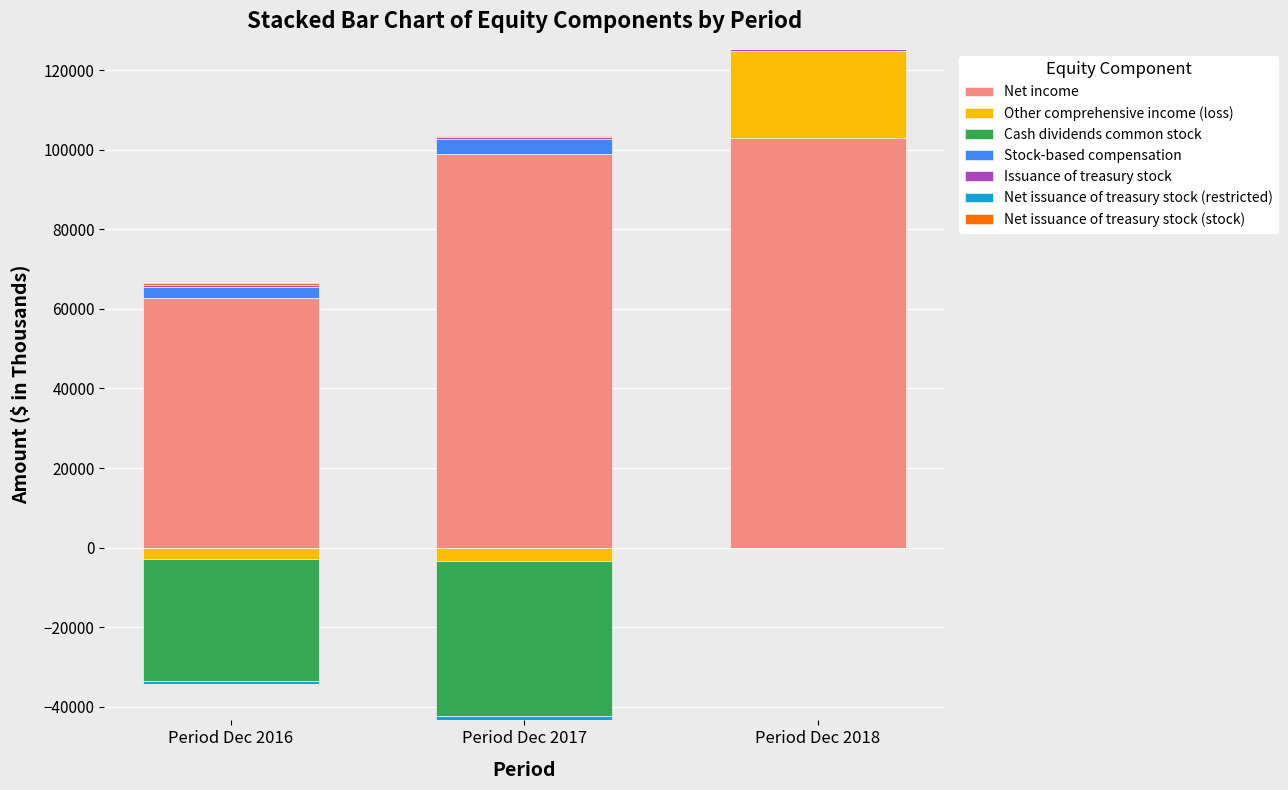

What is the label of the 6th bar from the left?

Net issuance of treasury stock (restricted)